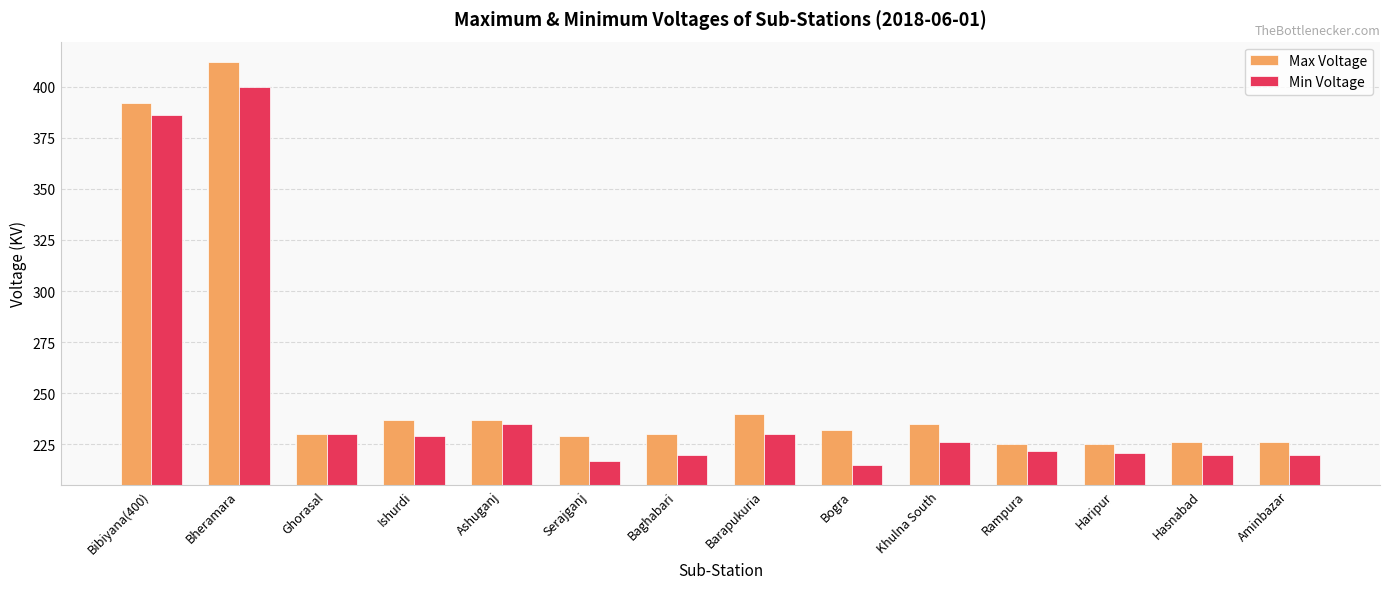

Where does the Min Voltage series first go above 226?

Bibiyana(400)